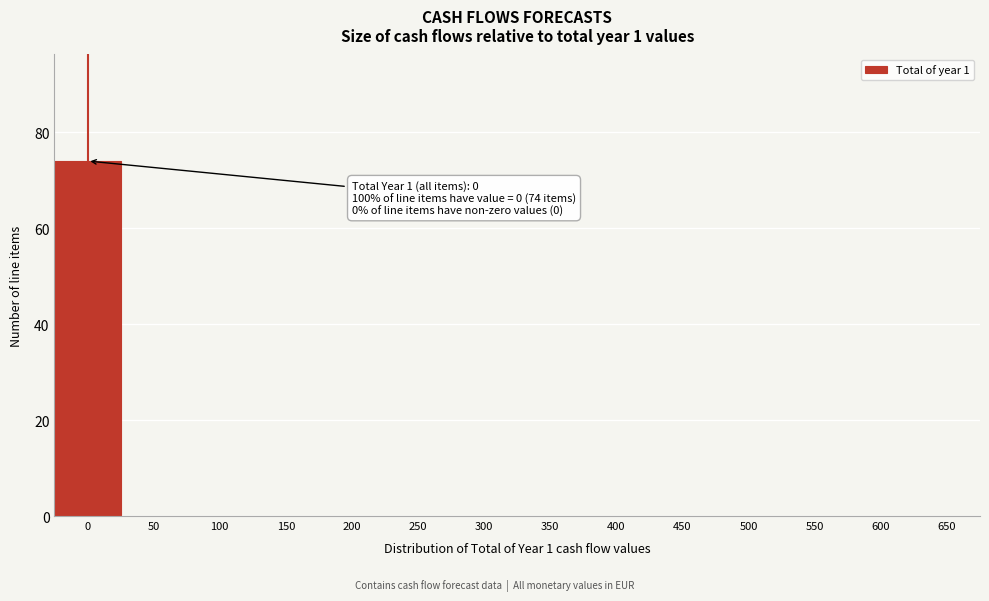

Over which range of the x-axis is the bar tallest?

-25 to 25